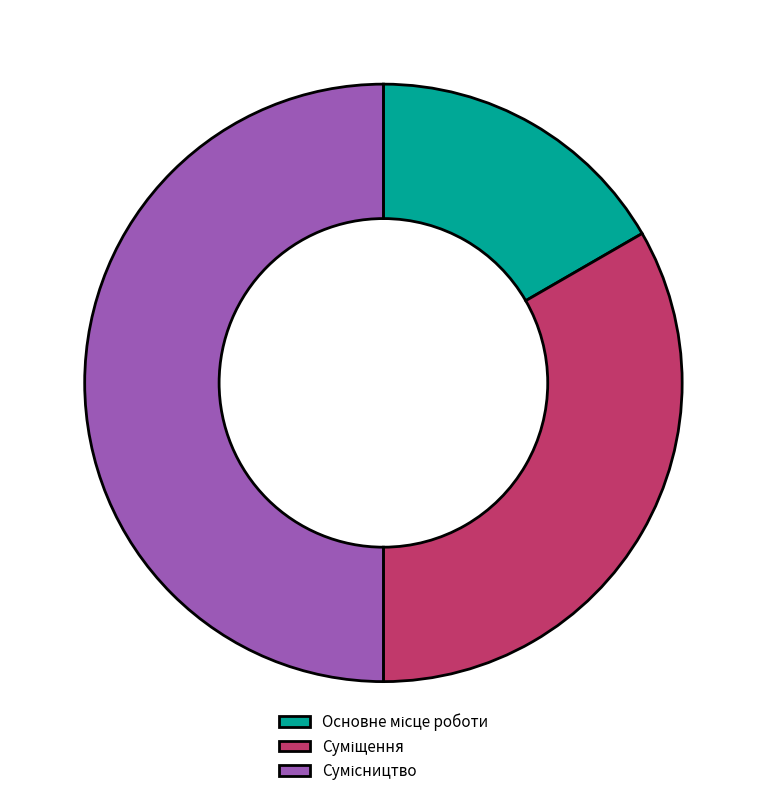

What is the change in value from Основне місце роботи to Сумісництво?

+2